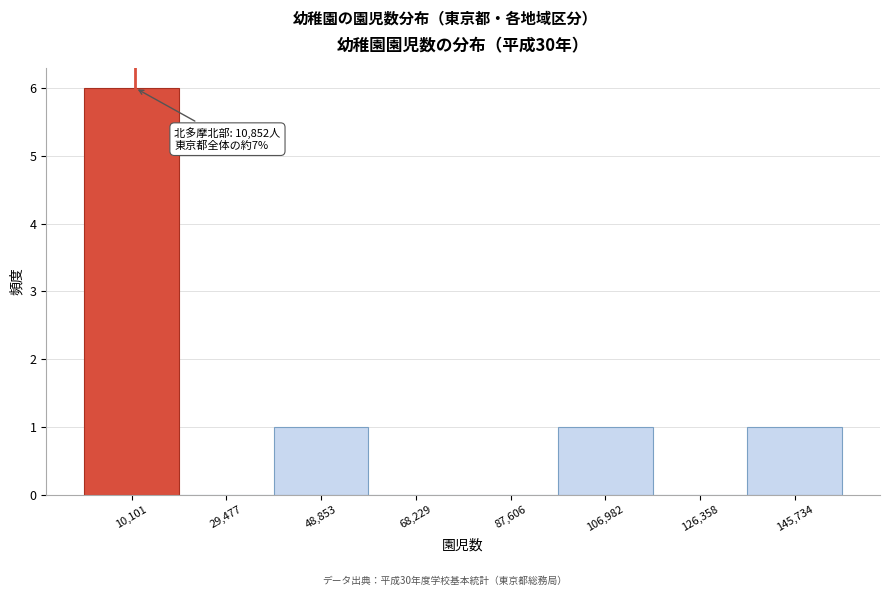

Which range on the x-axis has the tallest bar?

0 to 20000